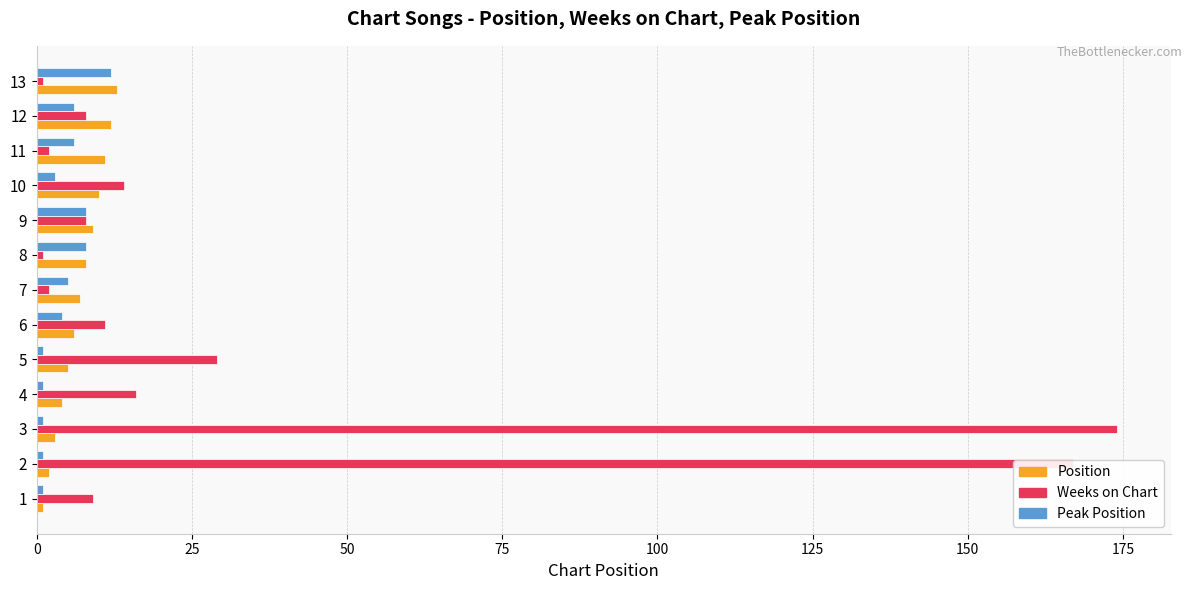

Is it true that Position equals 4 at 4?

True